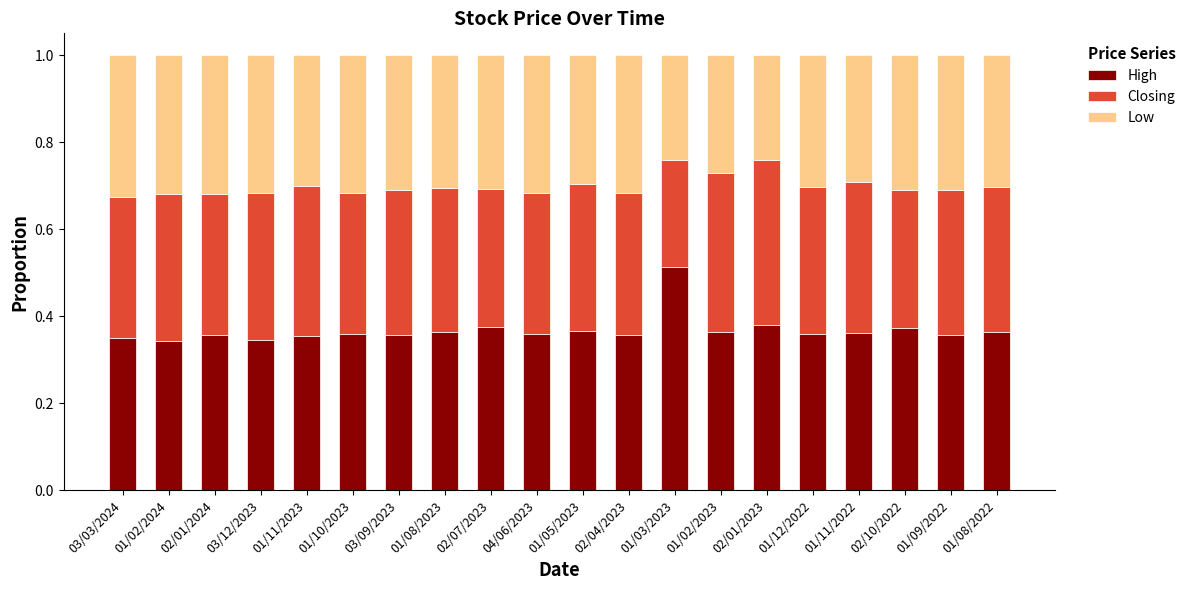

What is the value of the High bar at the 20th from the left?

0.4